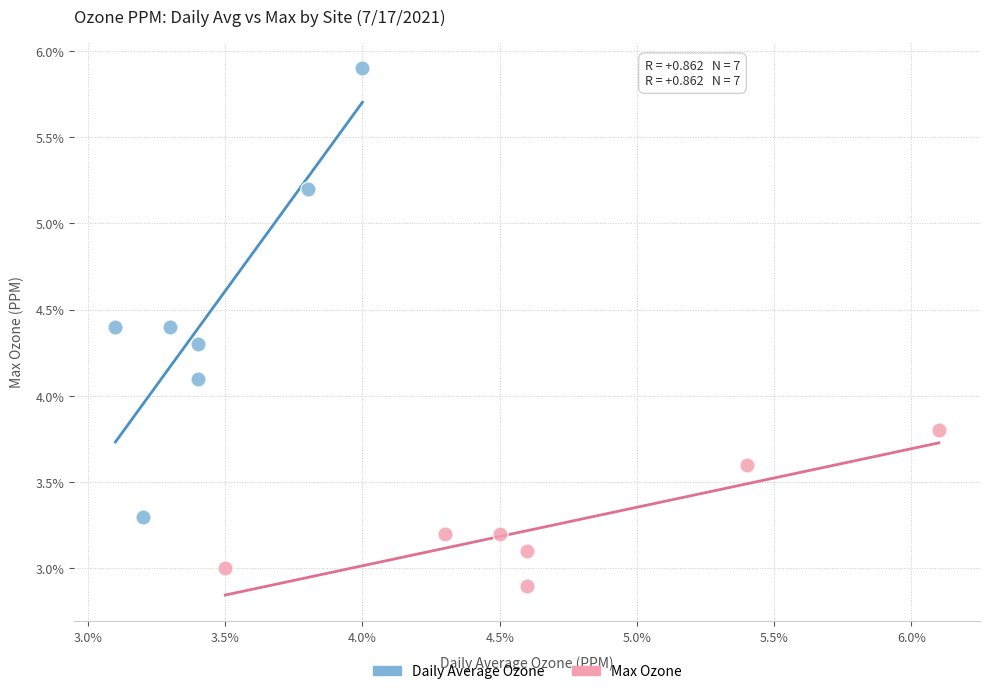

Which series contains the highest Y value?

Daily Average Ozone